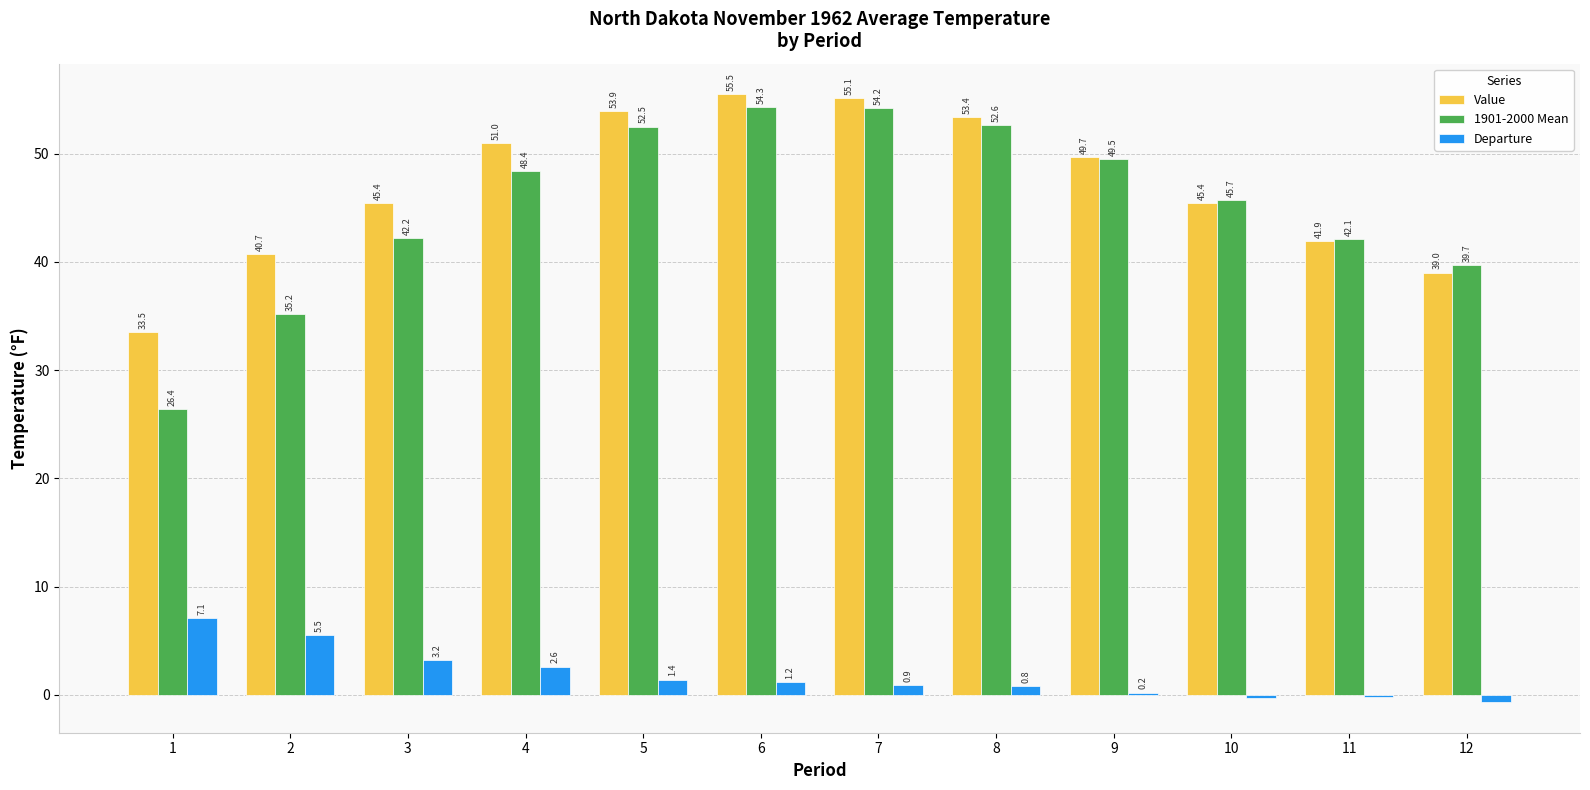

What is the difference between the highest and lowest values at 1?

26.4